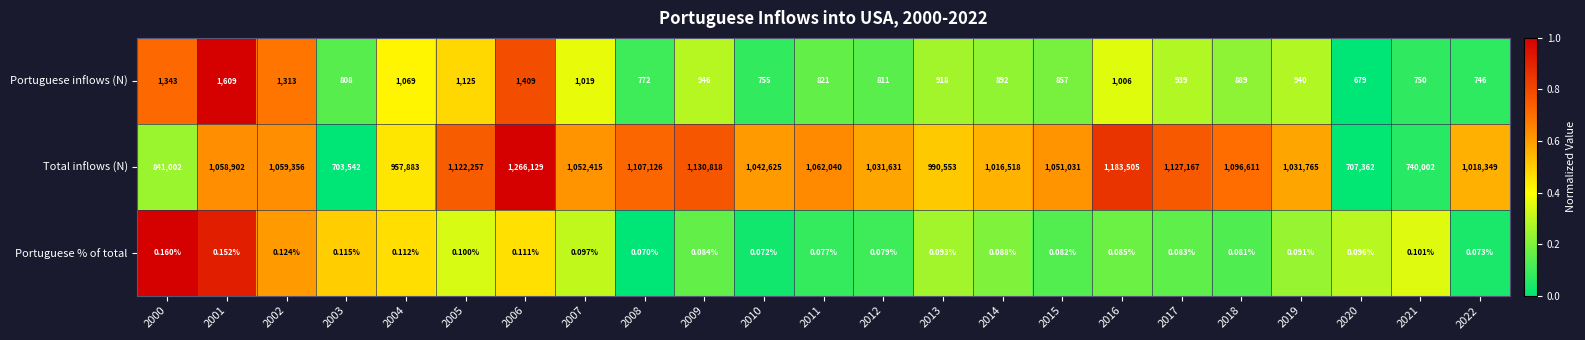

At how many categories does at least one series exceed 0?

23